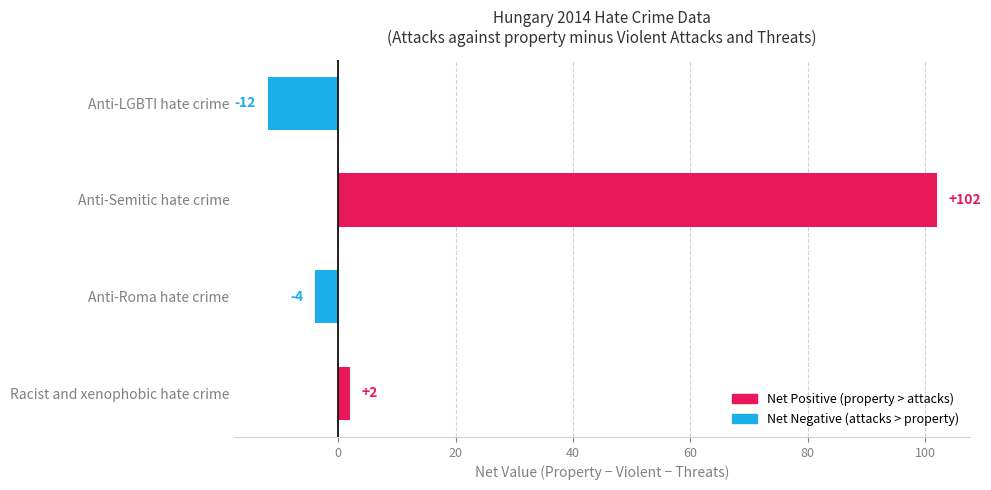

Count the number of data series in this chart.

1